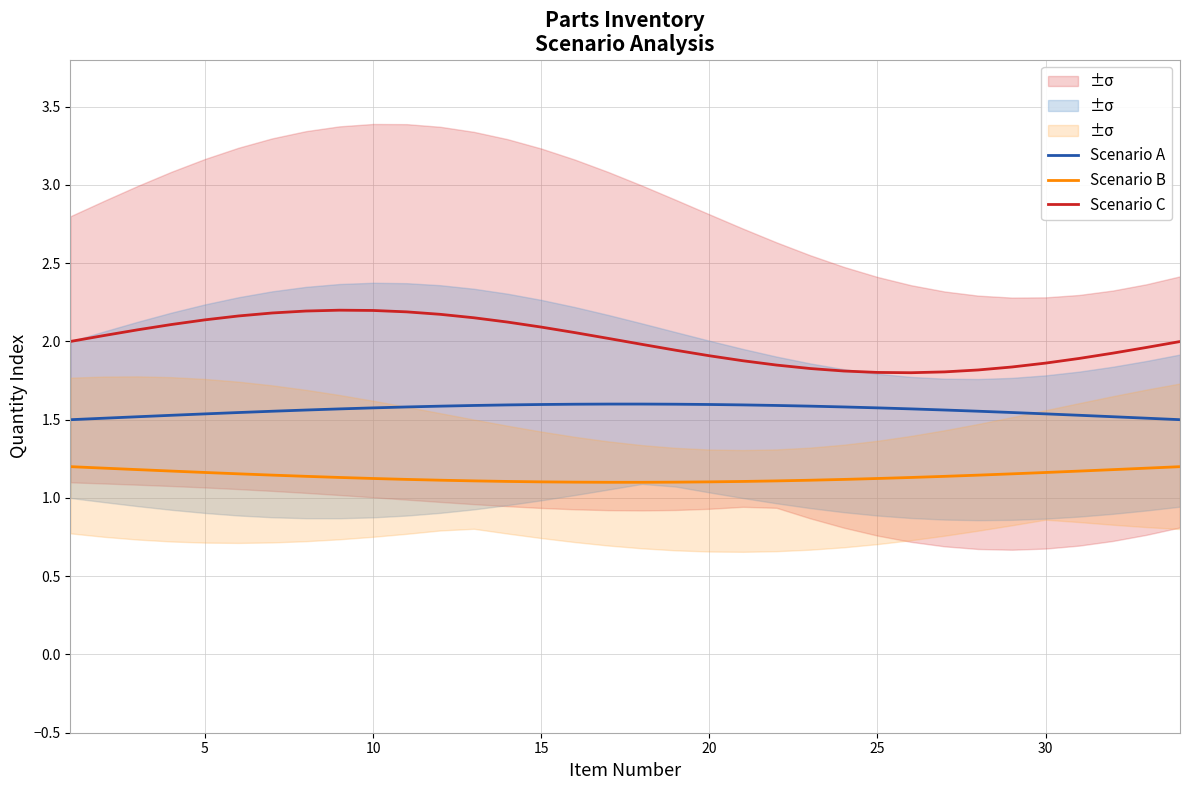

Reading right to left, transcribe all the data shown in this chart.

Scenario A: 1.5	1.5	1.5	1.5	1.5	1.5	1.6	1.6	1.6	1.6	1.6	1.6	1.6	1.6	1.6	1.6	1.6	1.6	1.6	1.6	1.6	1.6	1.6	1.6	1.6	1.6	1.6	1.6	1.5	1.5	1.5	1.5	1.5	1.5
Scenario B: 1.2	1.2	1.2	1.2	1.2	1.2	1.1	1.1	1.1	1.1	1.1	1.1	1.1	1.1	1.1	1.1	1.1	1.1	1.1	1.1	1.1	1.1	1.1	1.1	1.1	1.1	1.1	1.1	1.2	1.2	1.2	1.2	1.2	1.2
Scenario C: 2.0	2.0	1.9	1.9	1.9	1.8	1.8	1.8	1.8	1.8	1.8	1.8	1.8	1.9	1.9	1.9	2.0	2.0	2.1	2.1	2.1	2.2	2.2	2.2	2.2	2.2	2.2	2.2	2.2	2.1	2.1	2.1	2.0	2.0